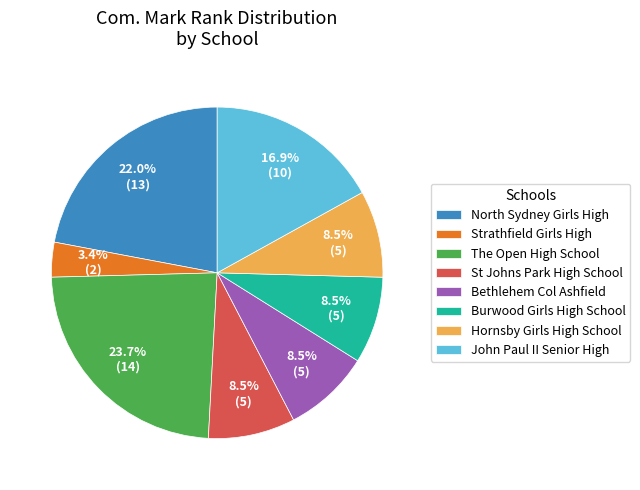

To the nearest percent, what is the average slice percentage?

12%